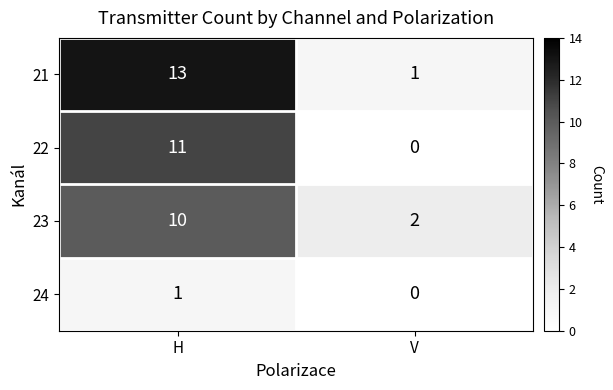

List the series in order of their peak value, lowest first.

24, 23, 22, 21